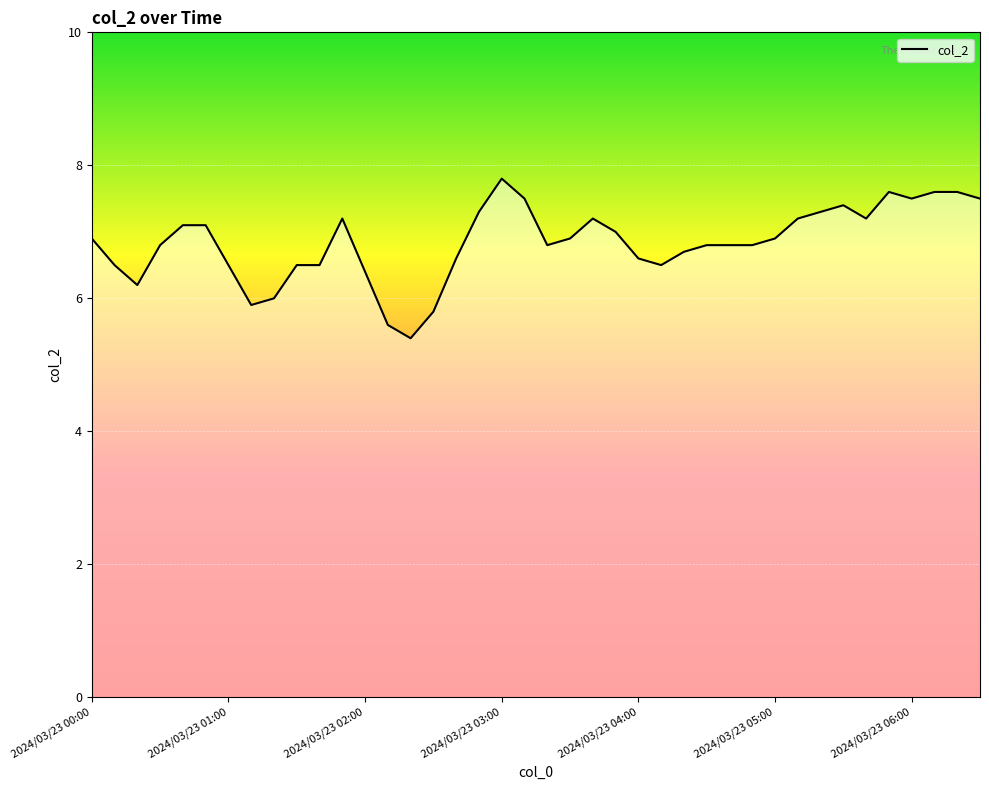

What is the smallest value displayed?

5.4